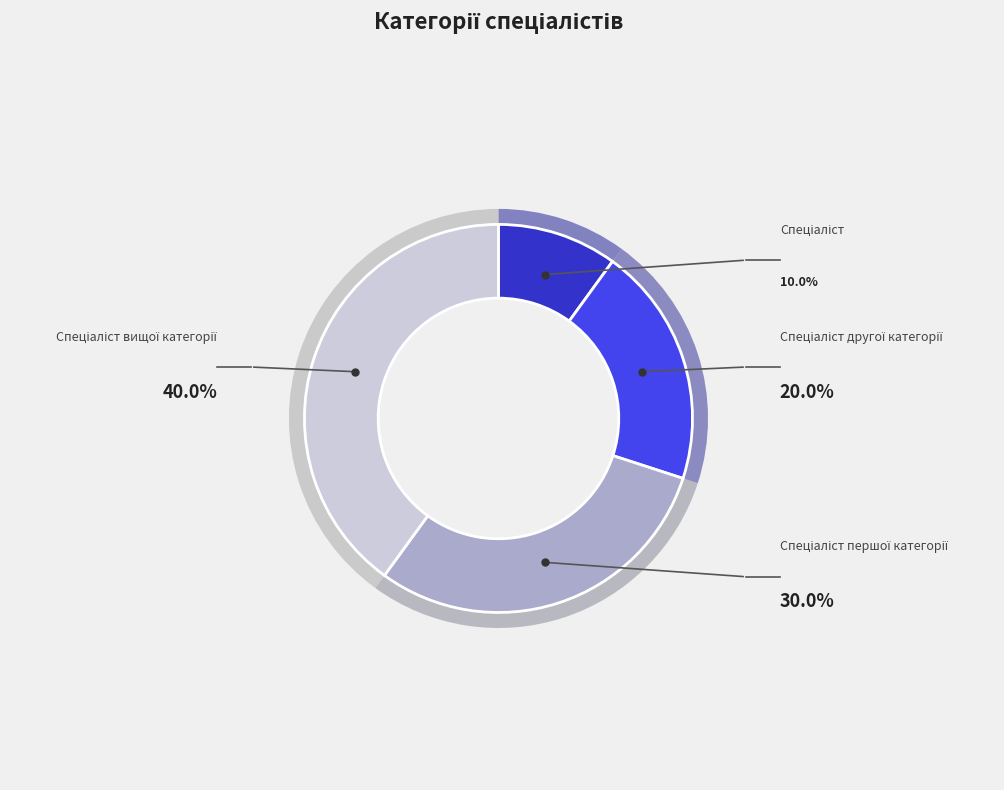

What is the smallest slice in the pie chart?

Спеціаліст